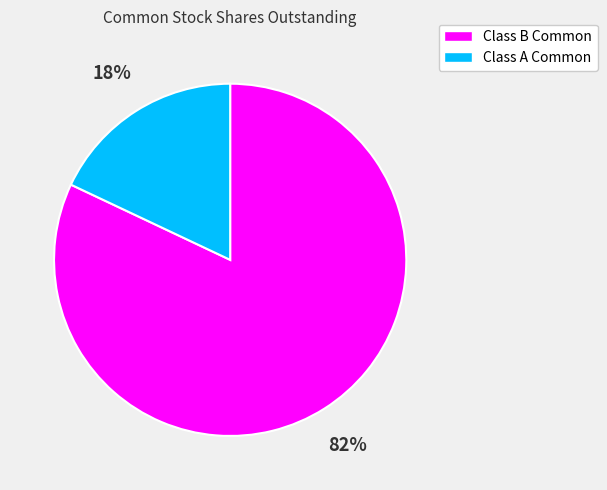

To the nearest percent, what is the average slice percentage?

50%